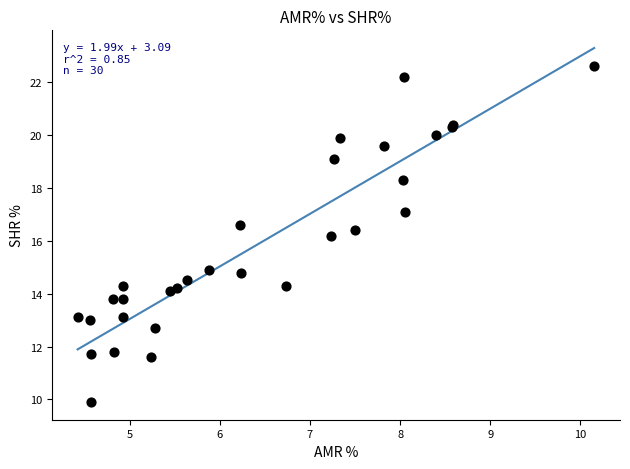

What Y value in the scatter plot is closest to 16?

16.2